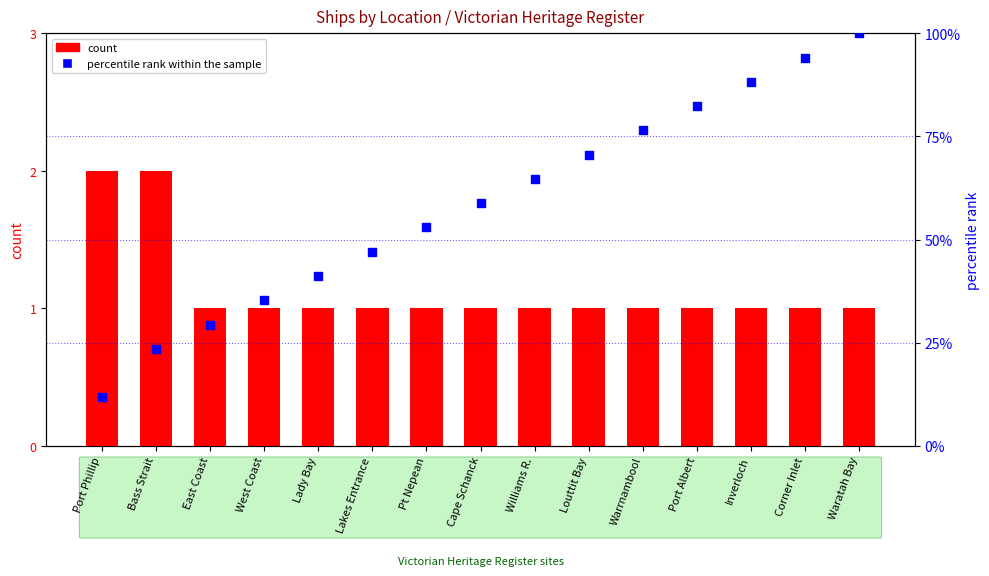

What is the total value across all series at Cape Schanck?

59.8